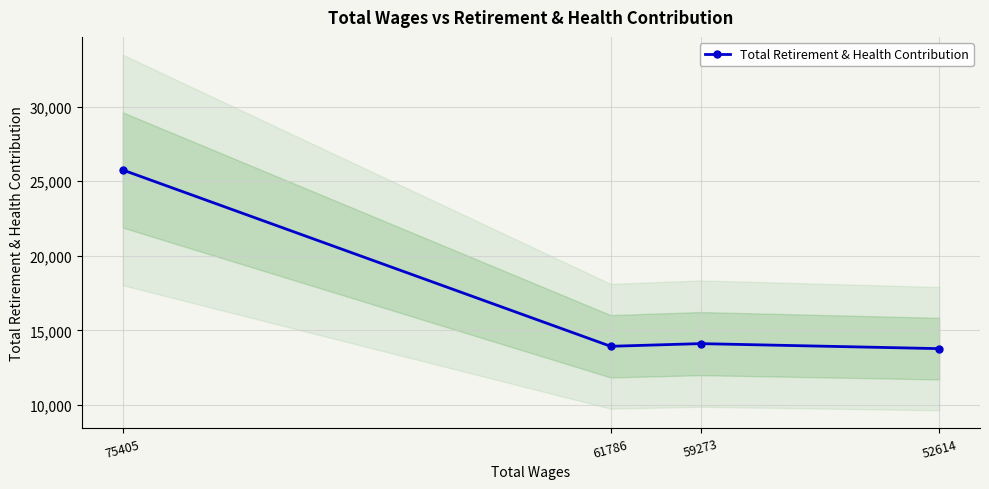

The value at 59273 is 14114. True or false?

True